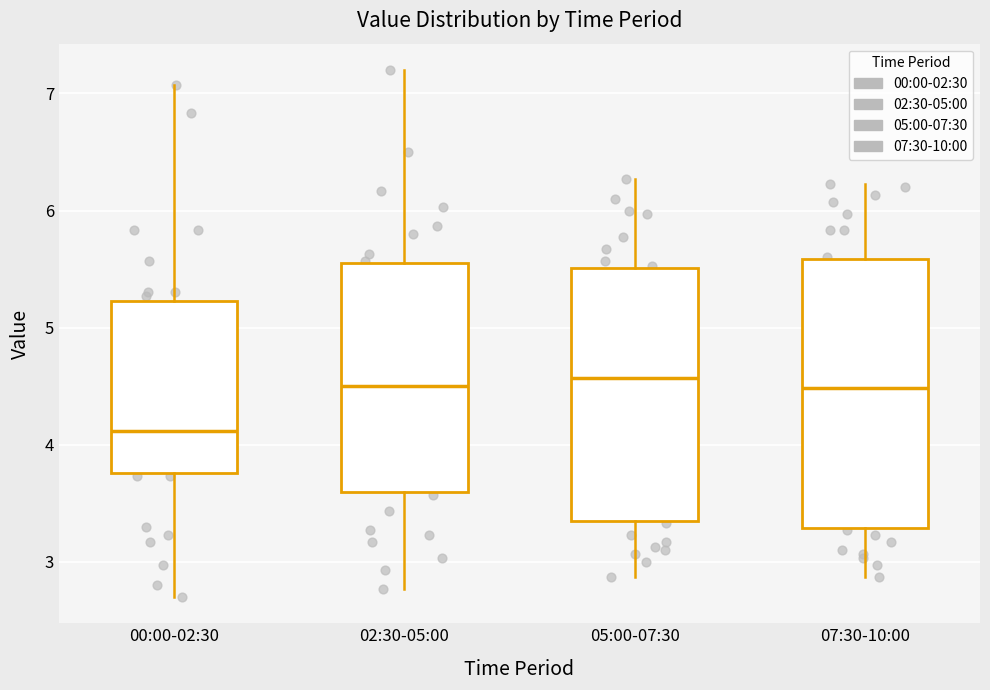

Which box is the tallest, from its lower edge to its upper edge?

07:30-10:00